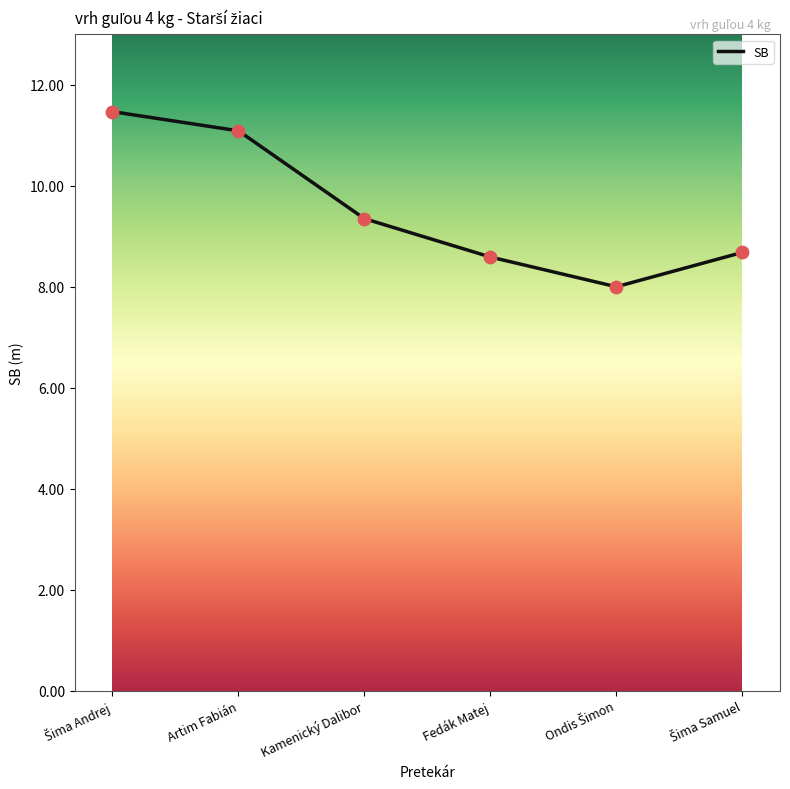

What is the change in value from Kamenický Dalibor to Fedák Matej?

-0.8